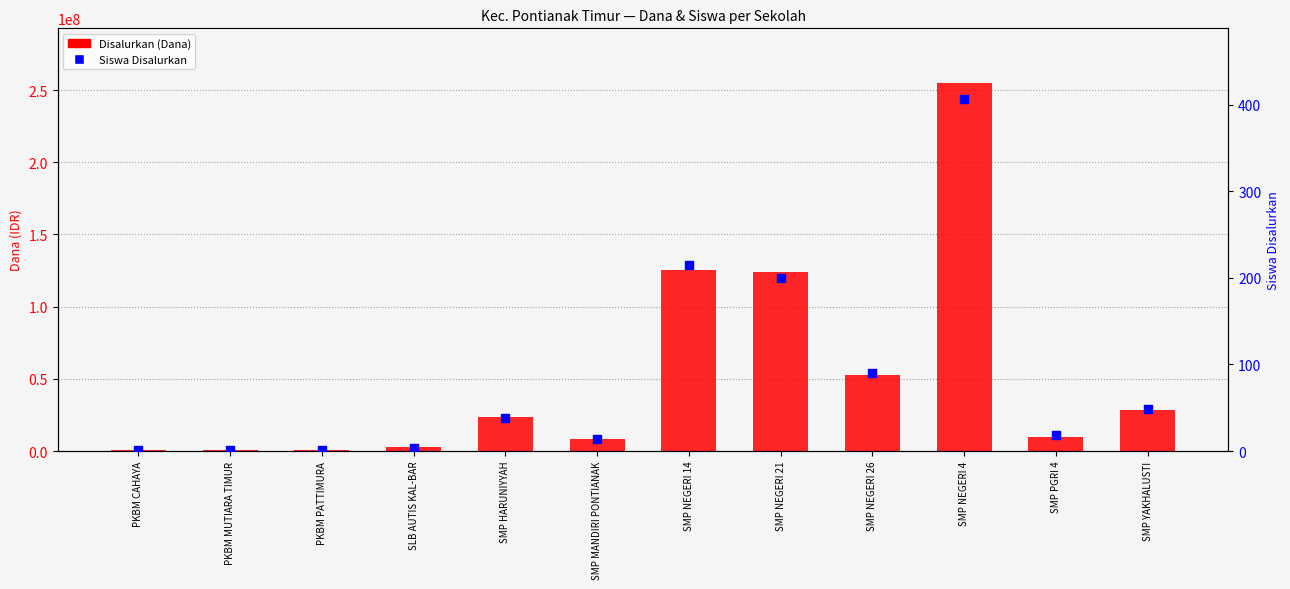

What are all the series names shown in the legend?

Disalurkan (Dana), Siswa Disalurkan